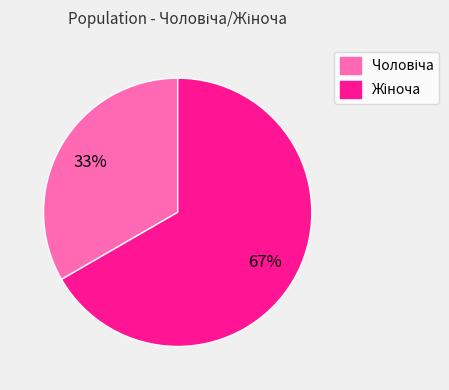

To the nearest percent, what is the average slice percentage?

50%